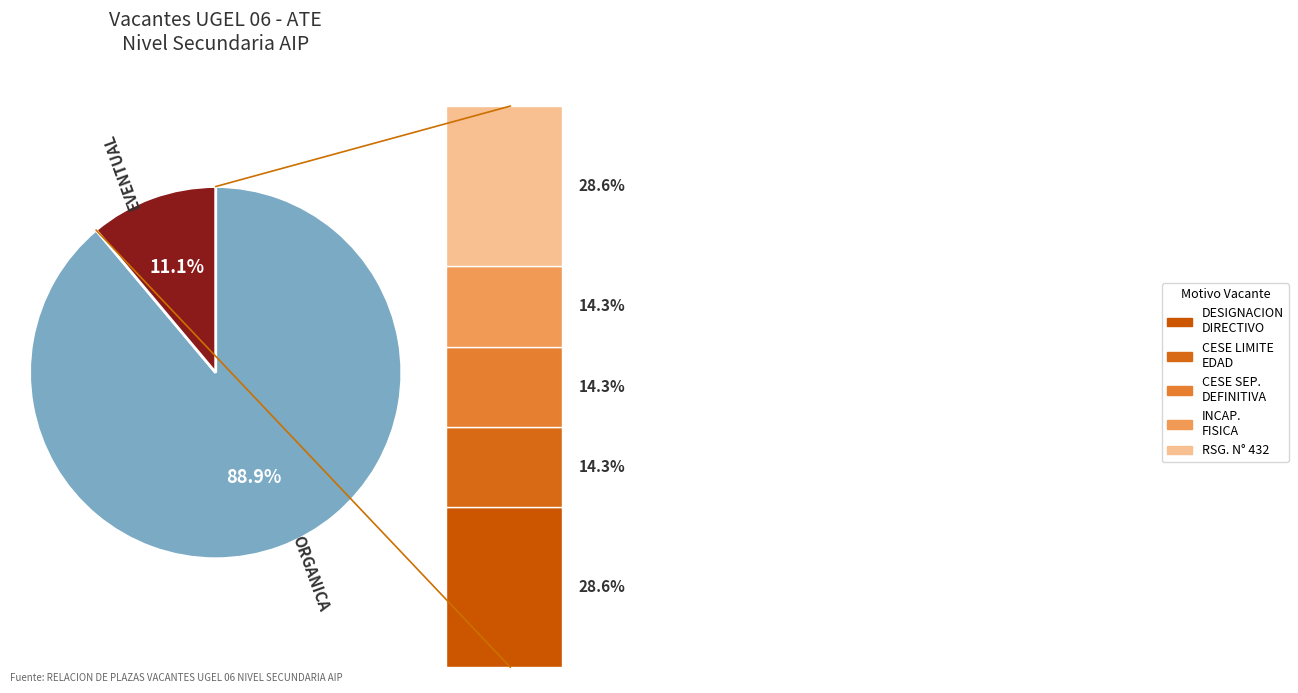

True or false: ORGANICA accounts for 82% of the total.

False